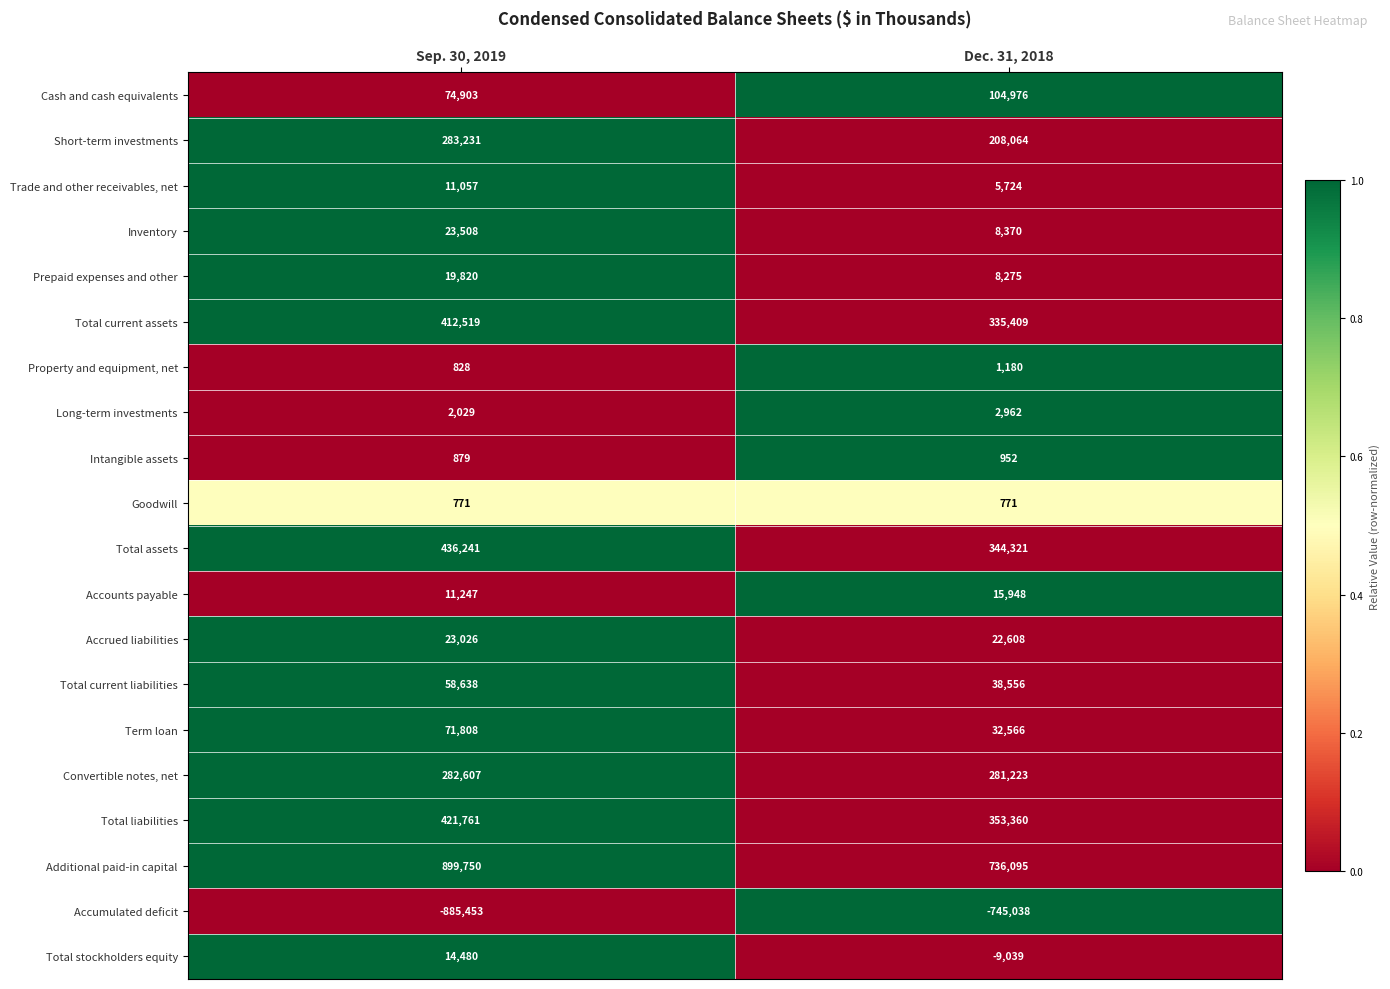

What is the sum of all Accrued liabilities values?

45634